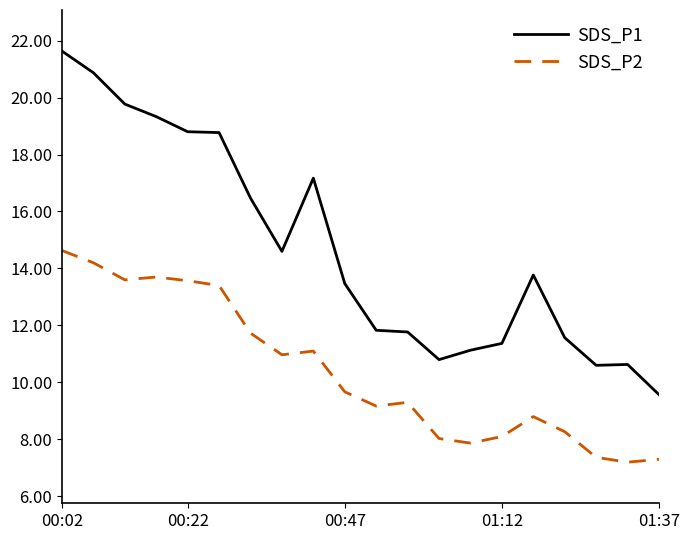

Which series has the largest total across all categories?

SDS_P1